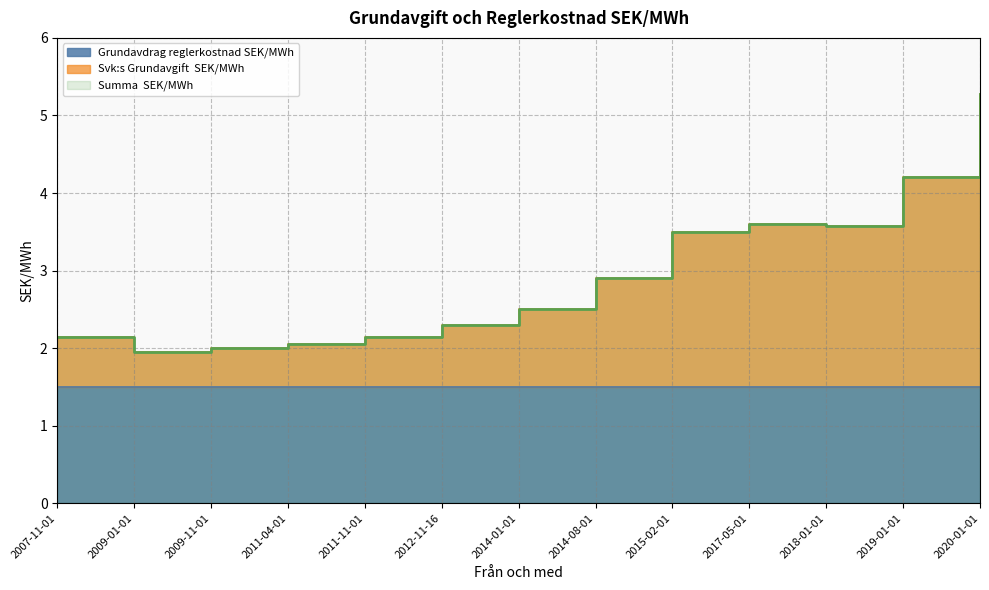

What is the average value of the Svk:s Grundavgift  SEK/MWh series?

2.9